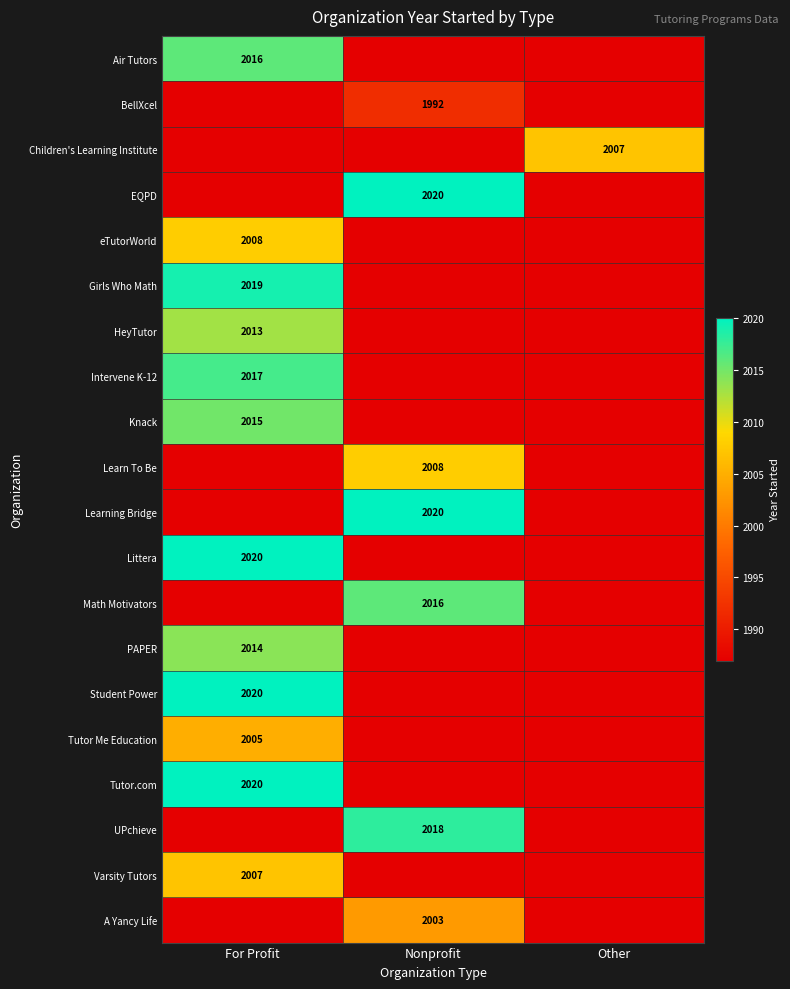

The EQPD series shows 2020 at Nonprofit. True or false?

True